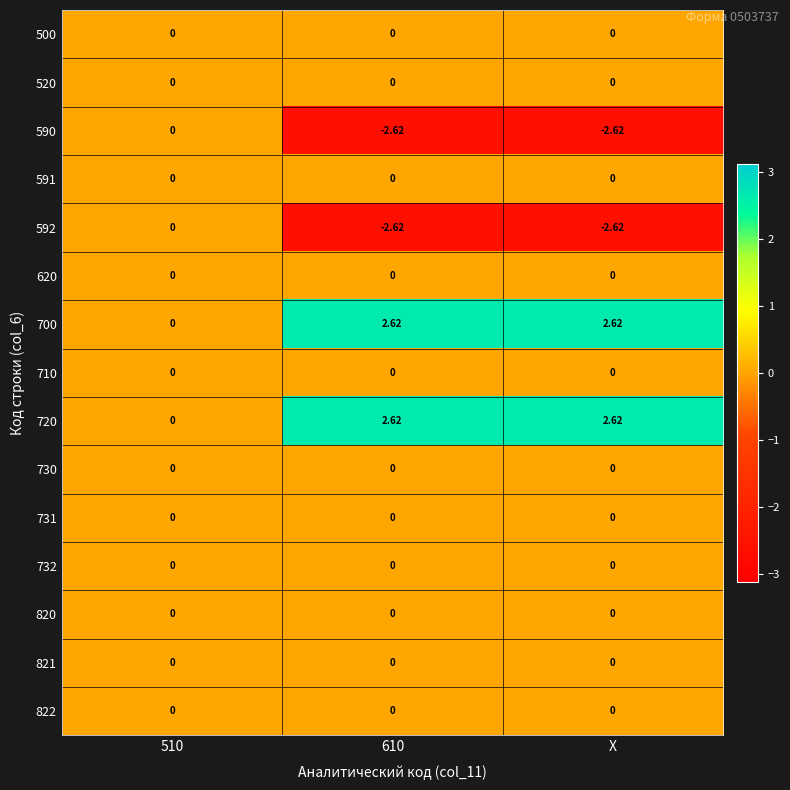

At which category is the sum across all series the highest?

510